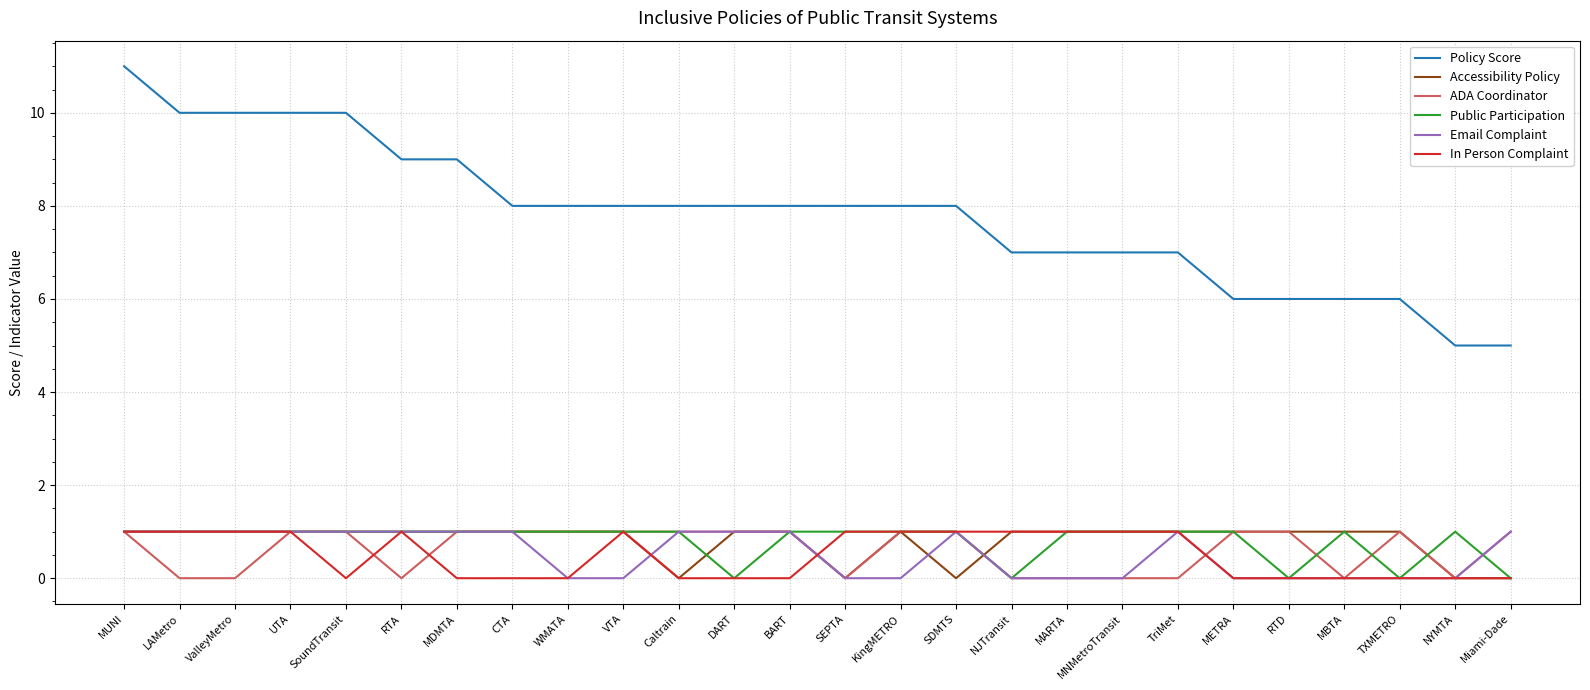

Reading left to right, transcribe all the data shown in this chart.

Policy Score: 11	10	10	10	10	9	9	8	8	8	8	8	8	8	8	8	7	7	7	7	6	6	6	6	5	5
Accessibility Policy: 1	1	1	1	1	1	1	1	1	1	0	1	1	0	1	0	1	1	1	1	1	1	1	1	0	0
ADA Coordinator: 1	0	0	1	1	0	1	1	1	1	1	1	1	0	1	1	0	0	0	0	1	1	0	1	0	1
Public Participation: 1	1	1	1	1	1	1	1	1	1	1	0	1	1	1	1	0	1	1	1	1	0	1	0	1	0
Email Complaint: 1	1	1	1	1	1	1	1	0	0	1	1	1	0	0	1	0	0	0	1	0	0	0	0	0	1
In Person Complaint: 1	1	1	1	0	1	0	0	0	1	0	0	0	1	1	1	1	1	1	1	0	0	0	0	0	0